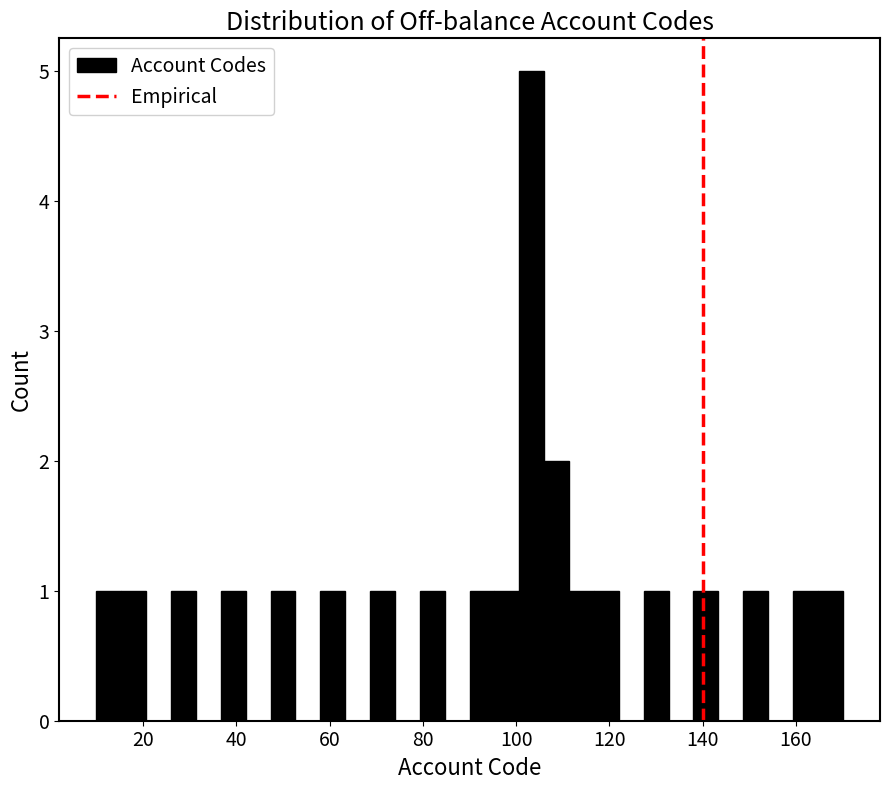

Around what value on the x-axis is the tallest bar? Give the approximate position of its centre, as read against the axis.

104